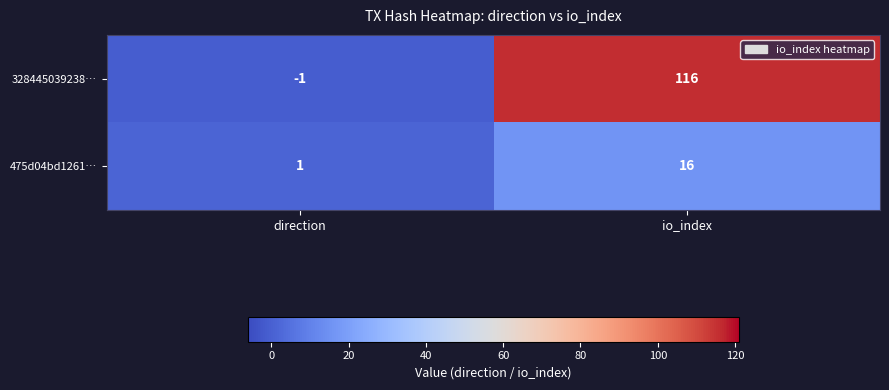

At how many categories does at least one series exceed 20?

1